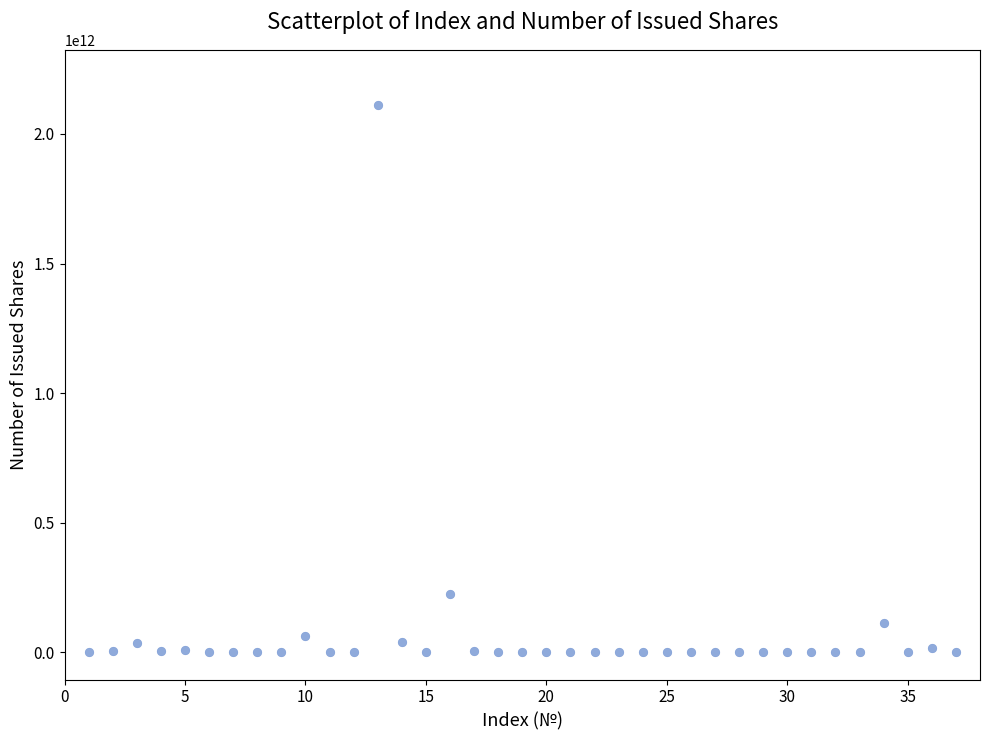

What is the range of X values (max minus min)?

36